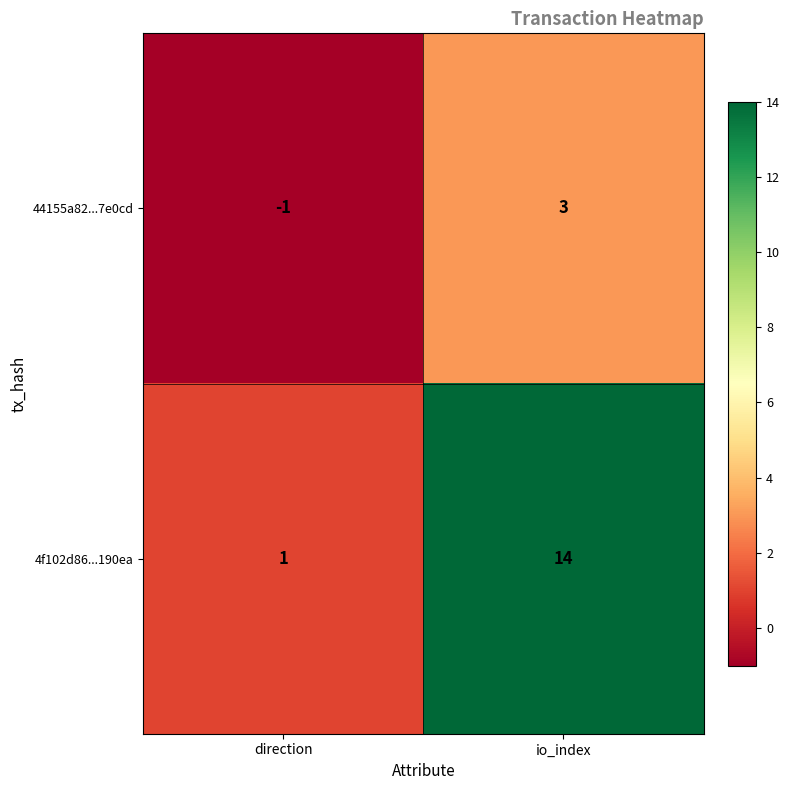

The value of 4f102d86...190ea at io_index is 14. True or false?

True